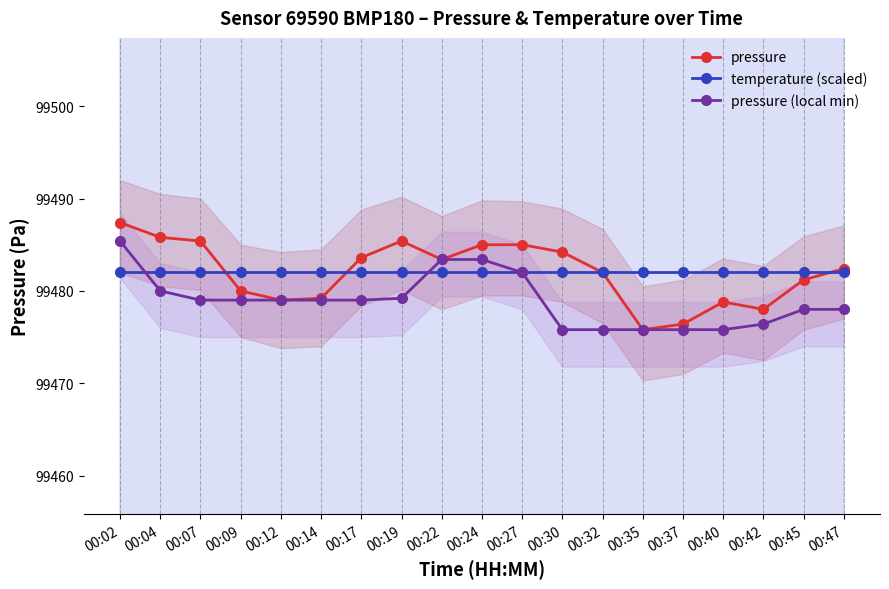

What are all the series names shown in the legend?

pressure, temperature (scaled), pressure (local min)